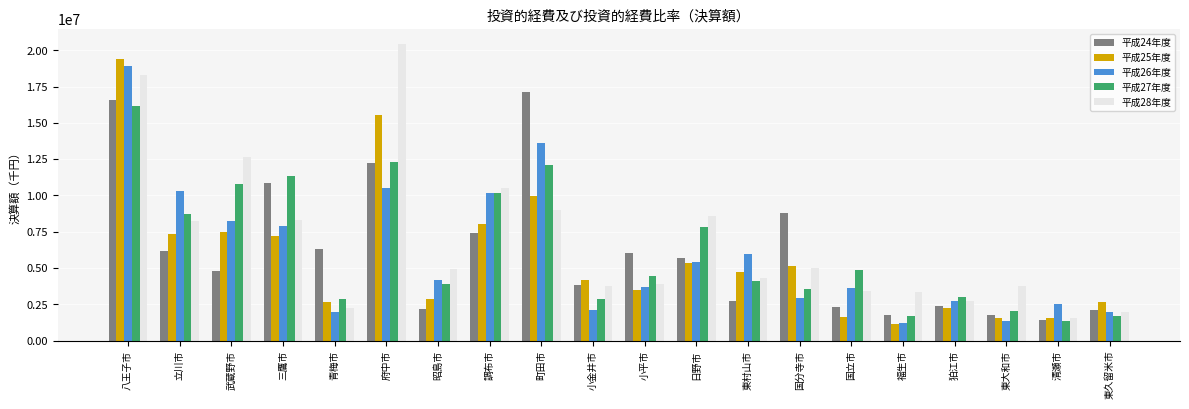

Rank the series at 東村山市 from highest to lowest value.

平成26年度, 平成25年度, 平成28年度, 平成27年度, 平成24年度